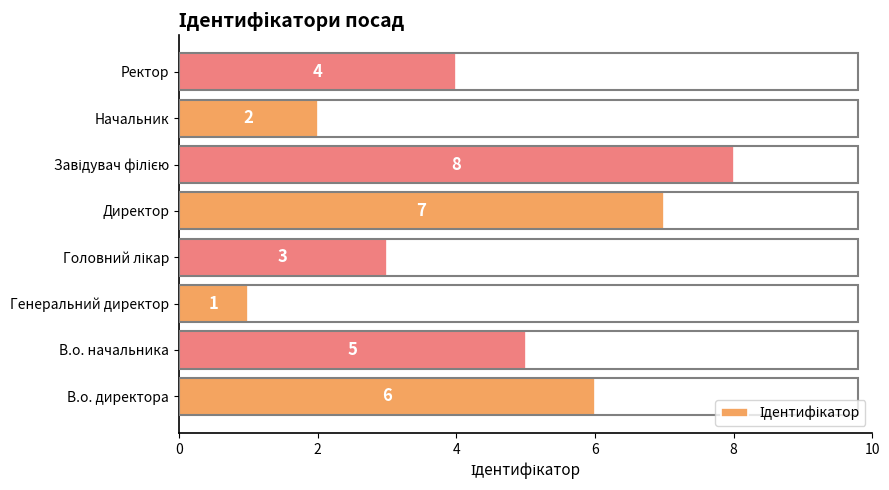

At which label is the value closest to 4?

Ректор